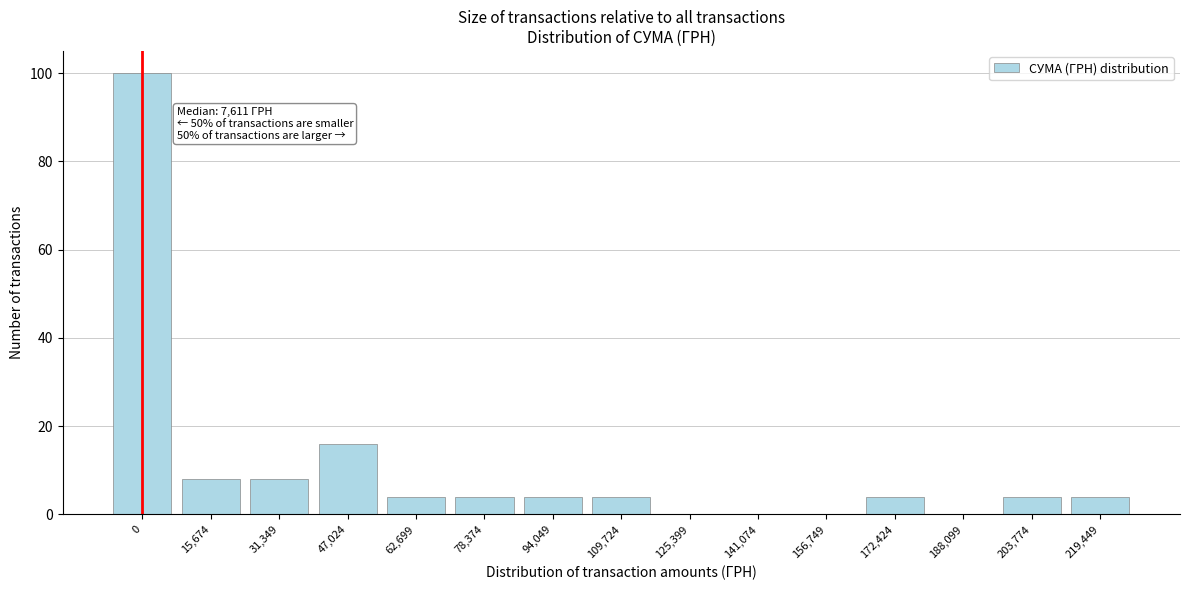

Reading right to left, list all the values displayed in this chart.

219,449=4	203,774=4	188,099=0	172,424=4	156,749=0	141,074=0	125,399=0	109,724=4	94,049=4	78,374=4	62,699=4	47,024=16	31,349=8	15,674=8	0=100